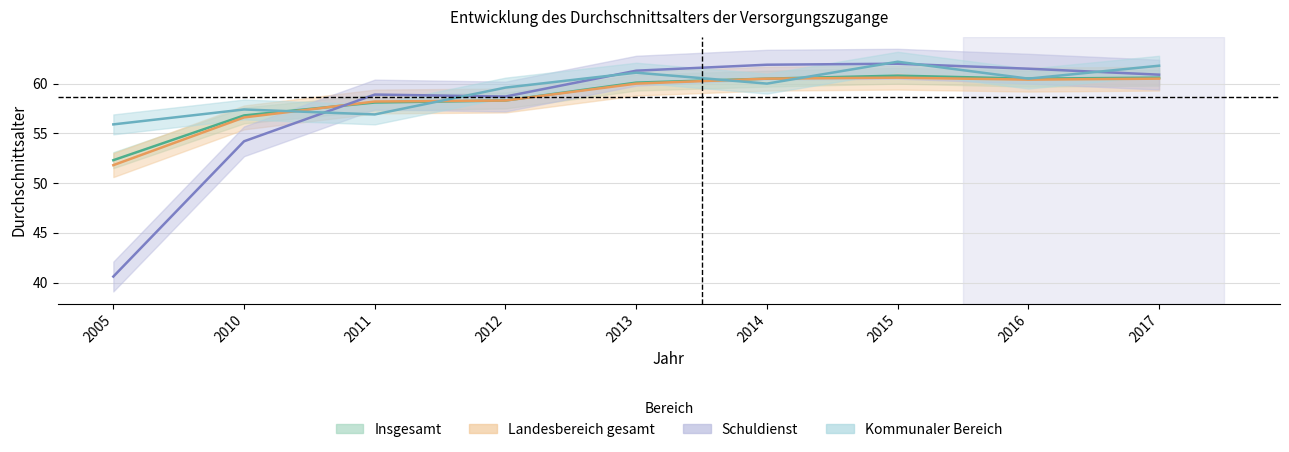

Where is the first local minimum for Schuldienst?

2012